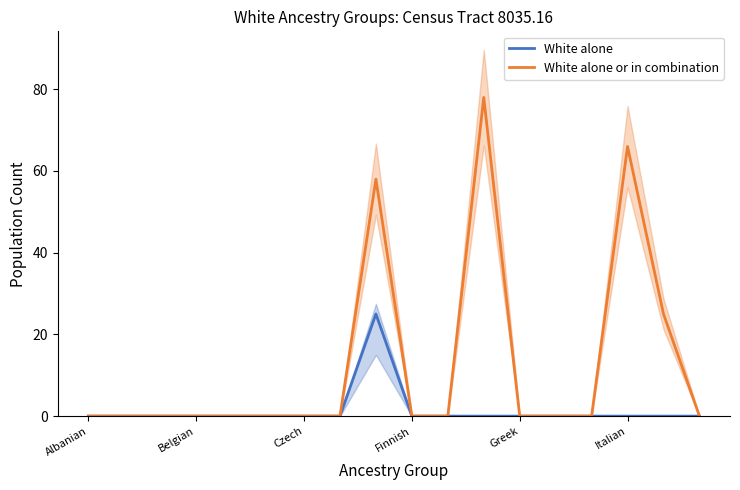

Does the chart have visible grid lines?

No